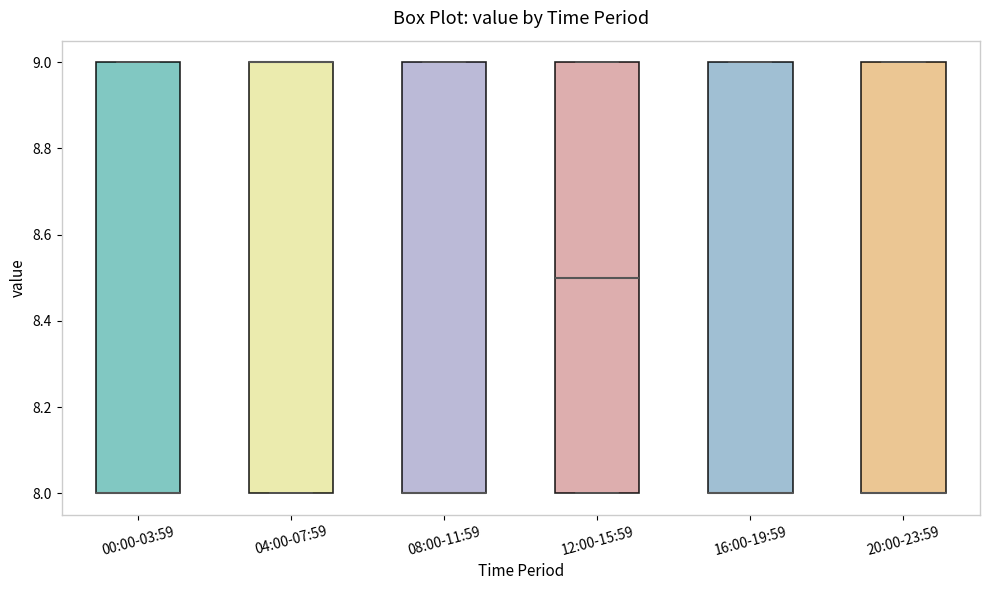

Reading left to right, read every box against the y-axis: the position of its median line, the range the box covers, and the ends of its whiskers. The values are not printed on the chart, so give them approximately, as read against the axis.

00:00-03:59: median 8.0 (drawn on the box's lower edge), box 8.0 to 9.0, whiskers 8.0 to 9.0
04:00-07:59: median 9.0 (drawn on the box's upper edge), box 8.0 to 9.0, whiskers 8.0 to 9.0
08:00-11:59: median 8.0 (drawn on the box's lower edge), box 8.0 to 9.0, whiskers 8.0 to 9.0
12:00-15:59: median 8.5, box 8.0 to 9.0, whiskers 8.0 to 9.0
16:00-19:59: median 8.0 (drawn on the box's lower edge), box 8.0 to 9.0, whiskers 8.0 to 9.0
20:00-23:59: median 8.0 (drawn on the box's lower edge), box 8.0 to 9.0, whiskers 8.0 to 9.0